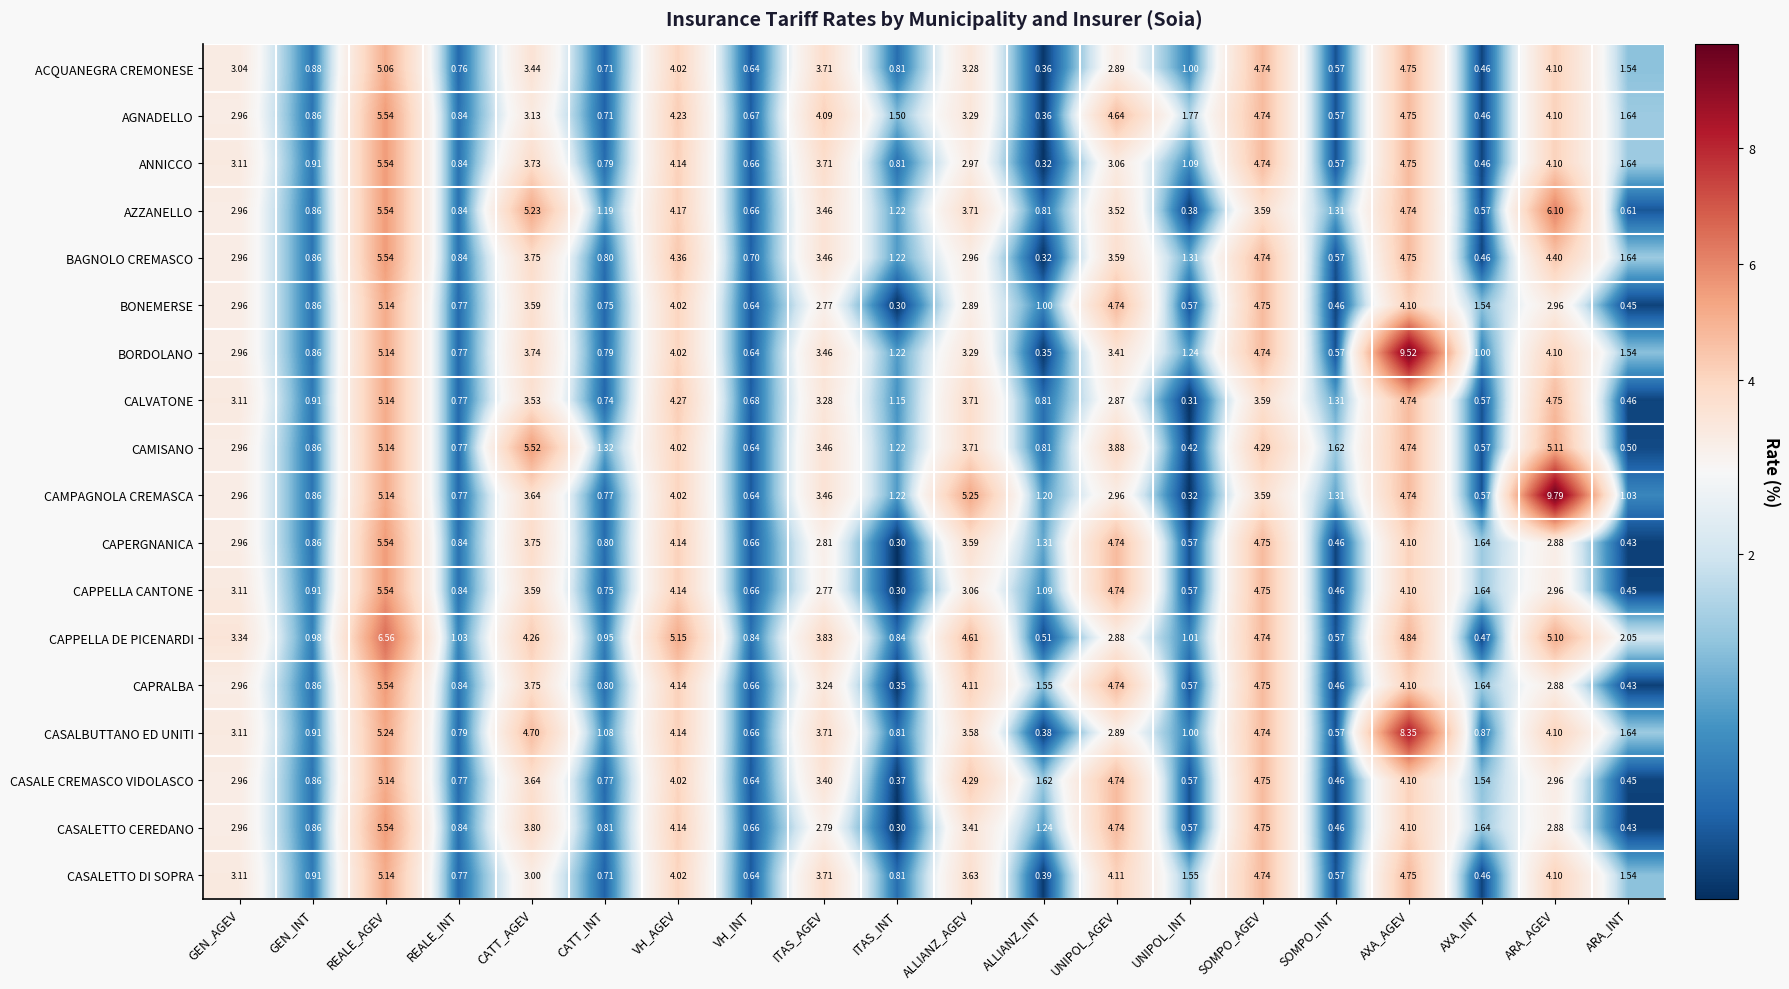

At which label does CASALETTO DI SOPRA first exceed 3?

GEN_AGEV